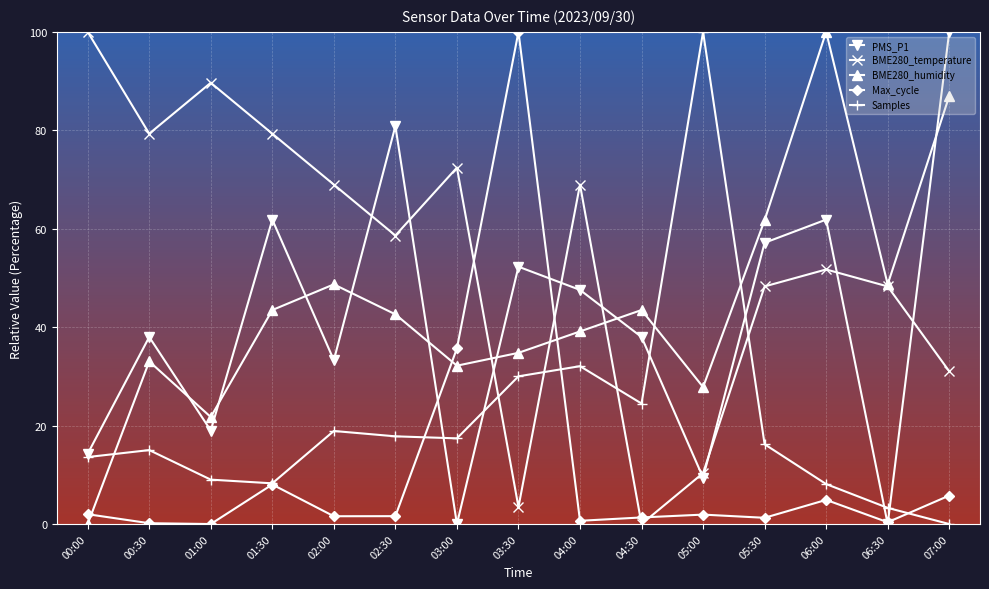

True or false: Samples has more than 2 interior local peaks.

True